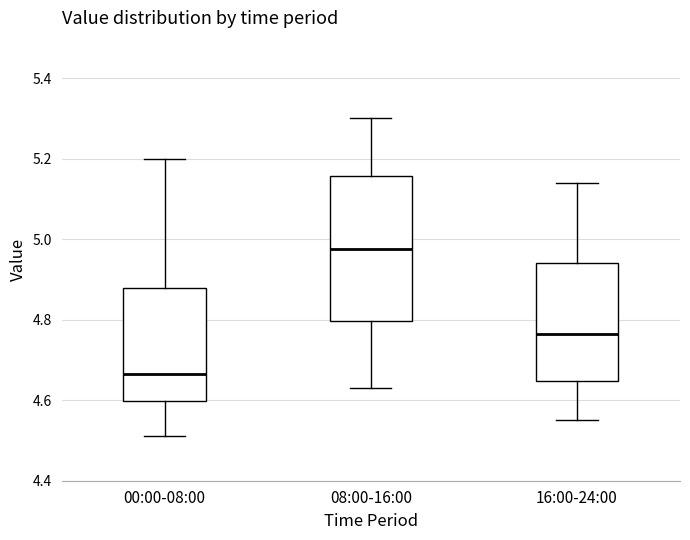

Which box is the tallest, from its lower edge to its upper edge?

08:00-16:00